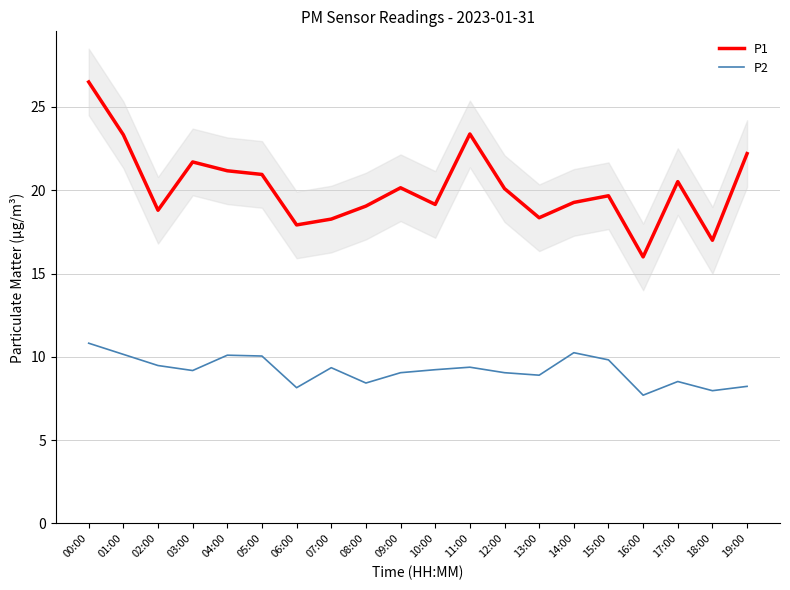

True or false: P1 and P2 cross at least once.

False